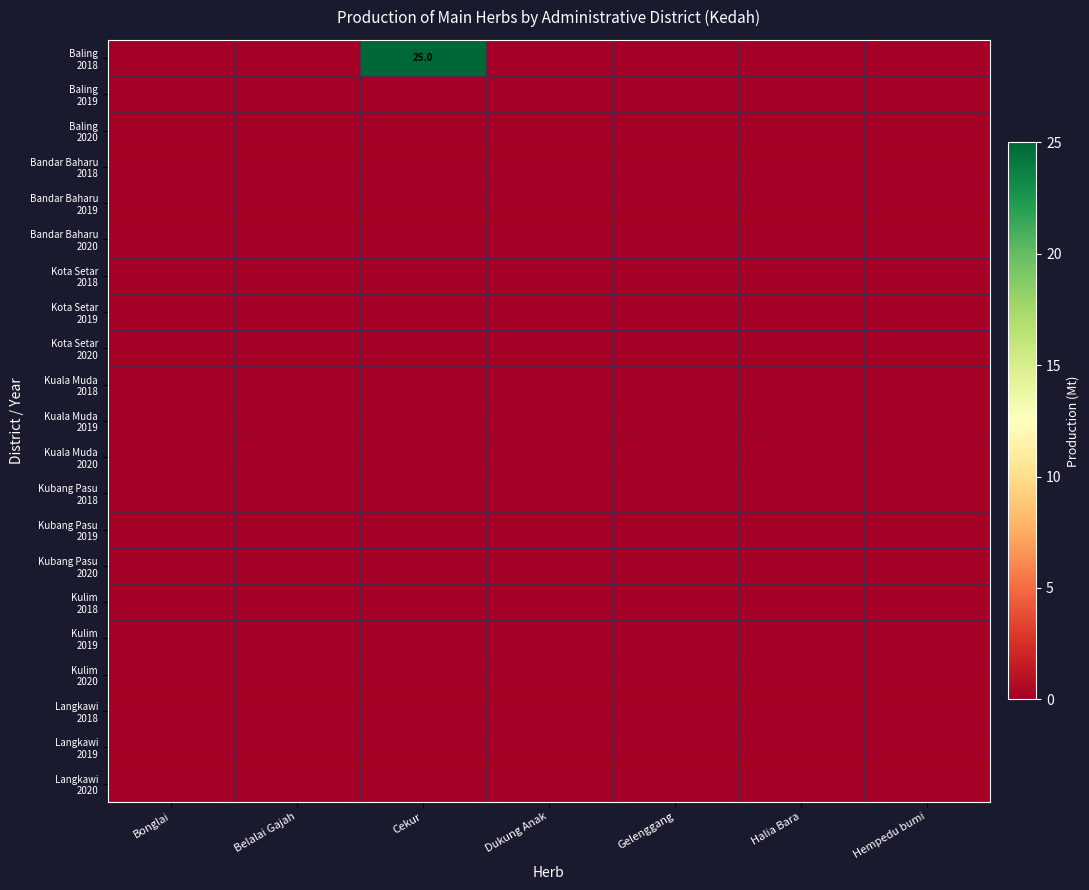

Rank the series at Cekur from highest to lowest value.

Baling 2018, Baling 2019, Baling 2020, Bandar Baharu 2018, Bandar Baharu 2019, Bandar Baharu 2020, Kota Setar 2018, Kota Setar 2019, Kota Setar 2020, Kuala Muda 2018, Kuala Muda 2019, Kuala Muda 2020, Kubang Pasu 2018, Kubang Pasu 2019, Kubang Pasu 2020, Kulim 2018, Kulim 2019, Kulim 2020, Langkawi 2018, Langkawi 2019, Langkawi 2020